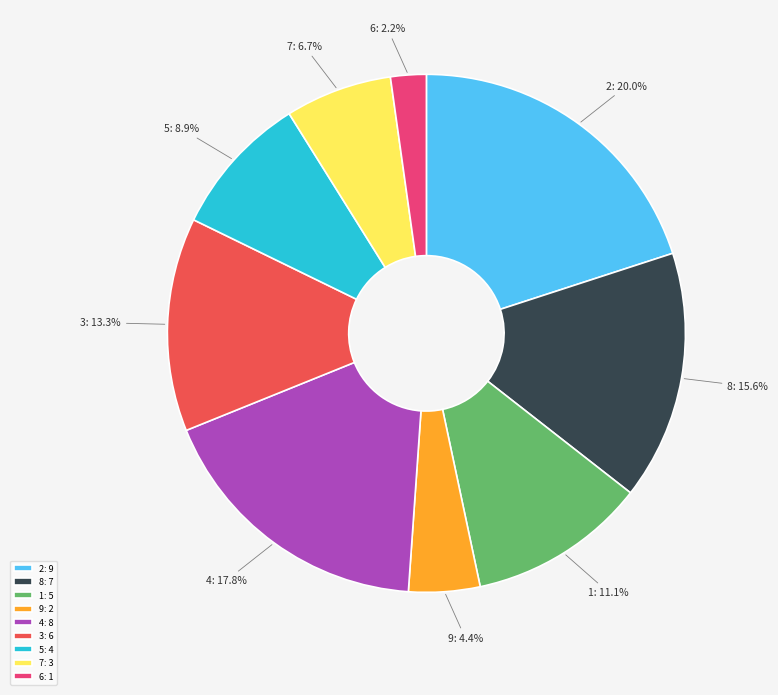

Rank the categories by value from lowest to highest.

6, 9, 7, 5, 1, 3, 8, 4, 2